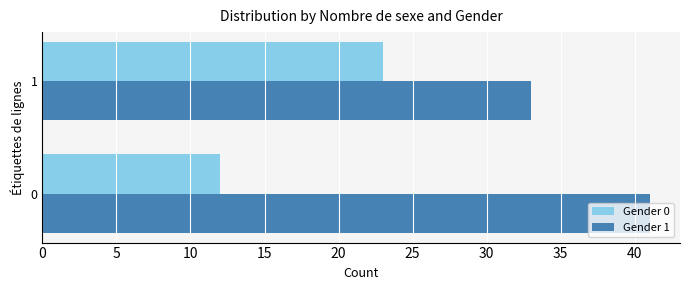

The value of Gender 0 at 1 is 23. True or false?

True